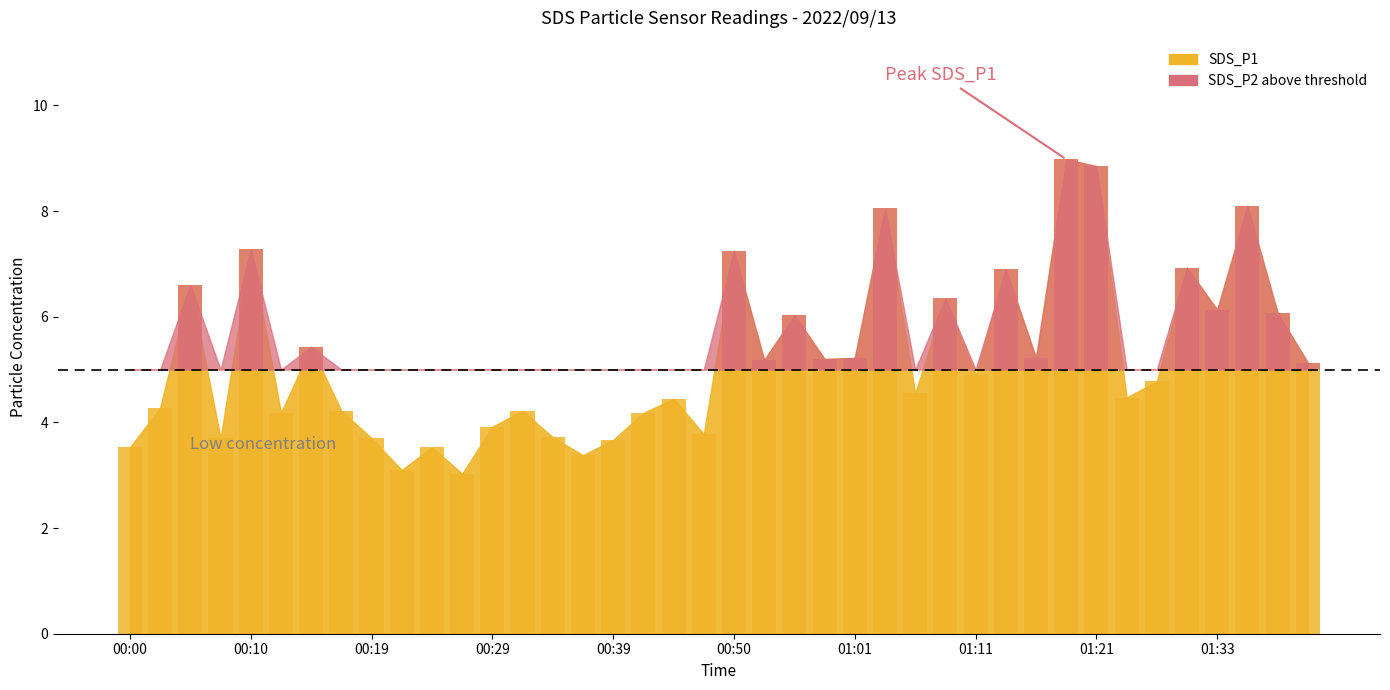

What is the sum of all values?

208.2